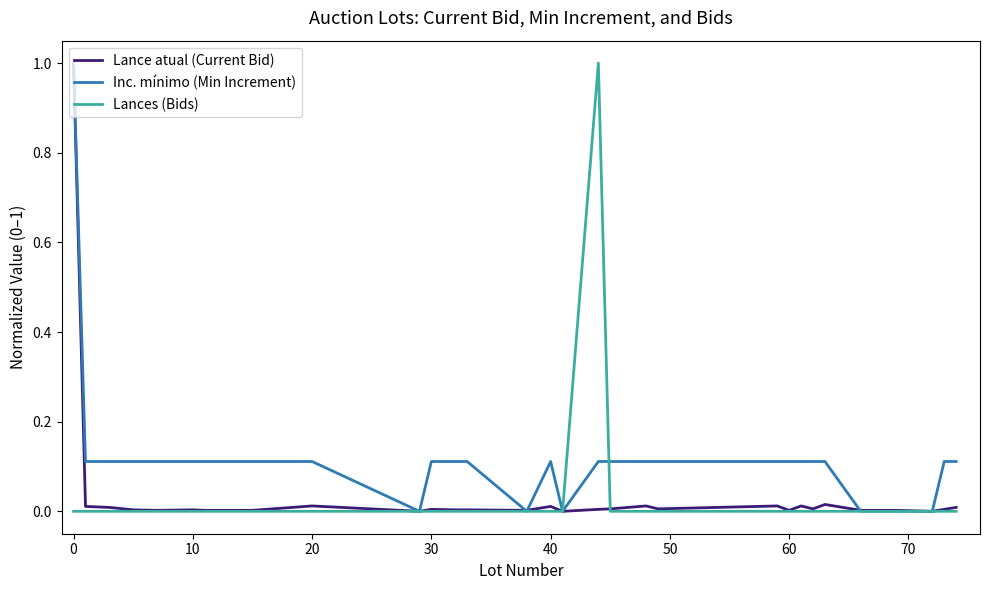

What is the maximum value for Lances (Bids)?

1.0